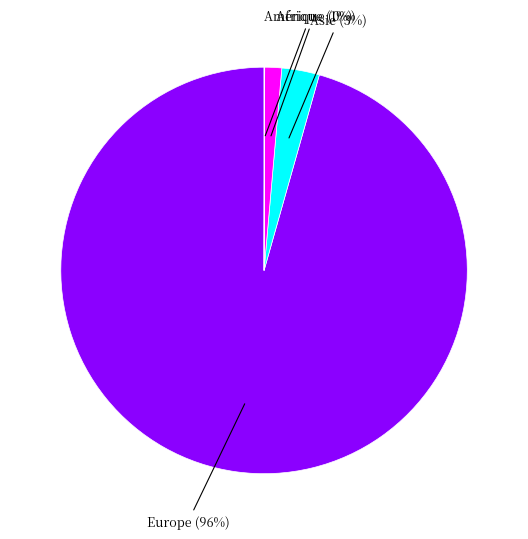

To the nearest percent, what is the average slice percentage?

25%